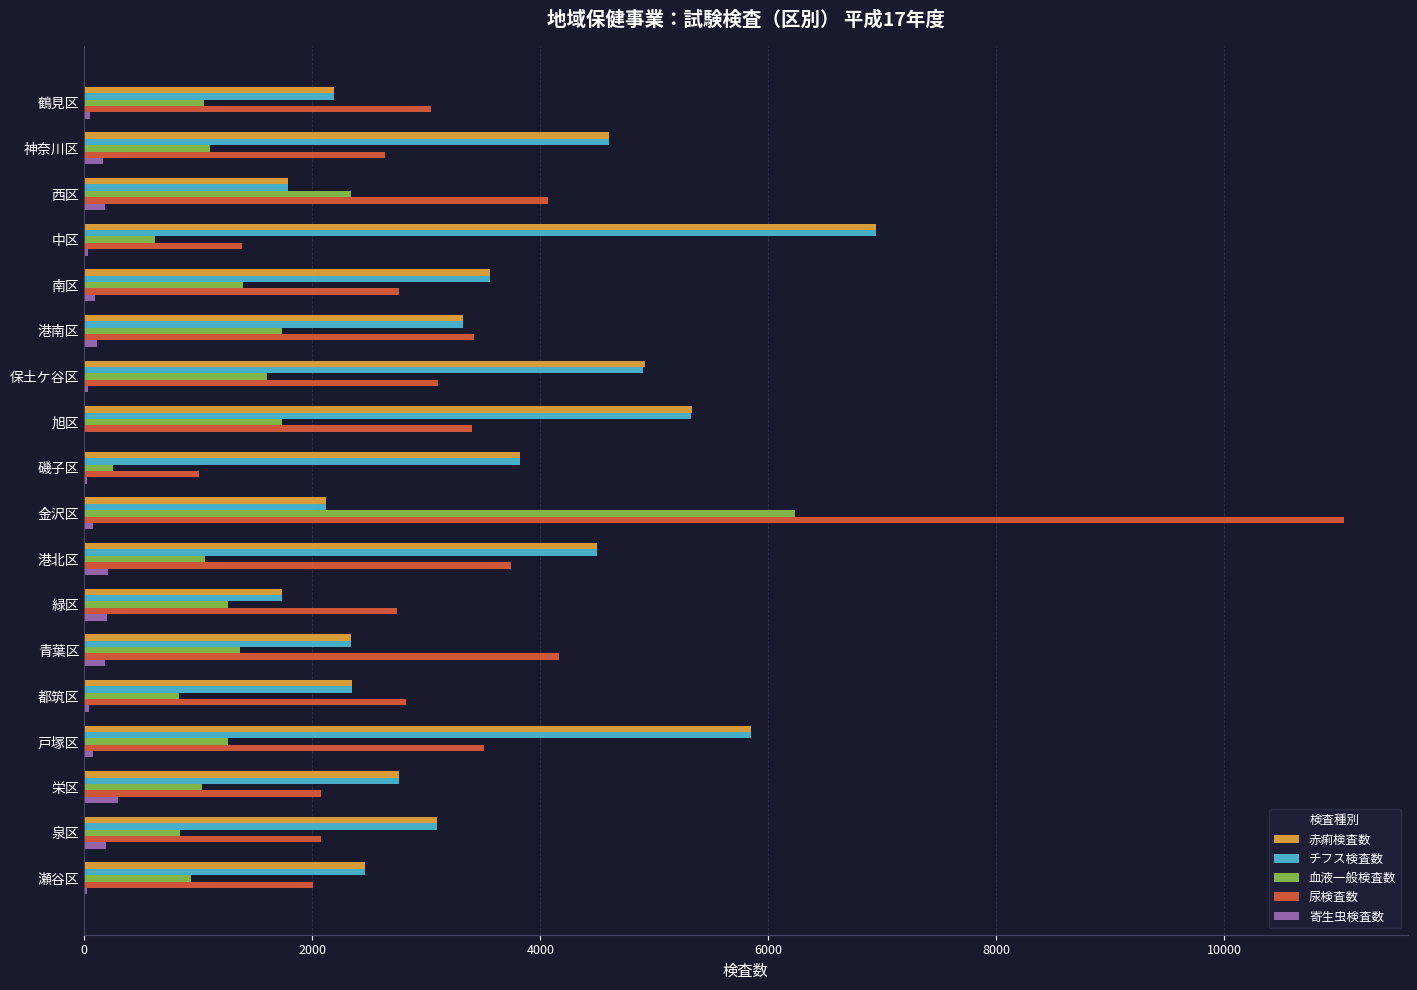

At which category is the sum across all series the highest?

金沢区